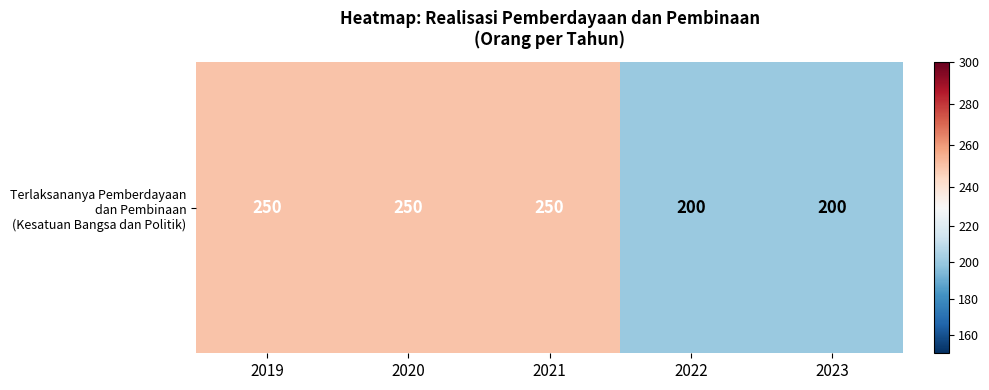

What is the sum of the values at 2019 and 2022?

450